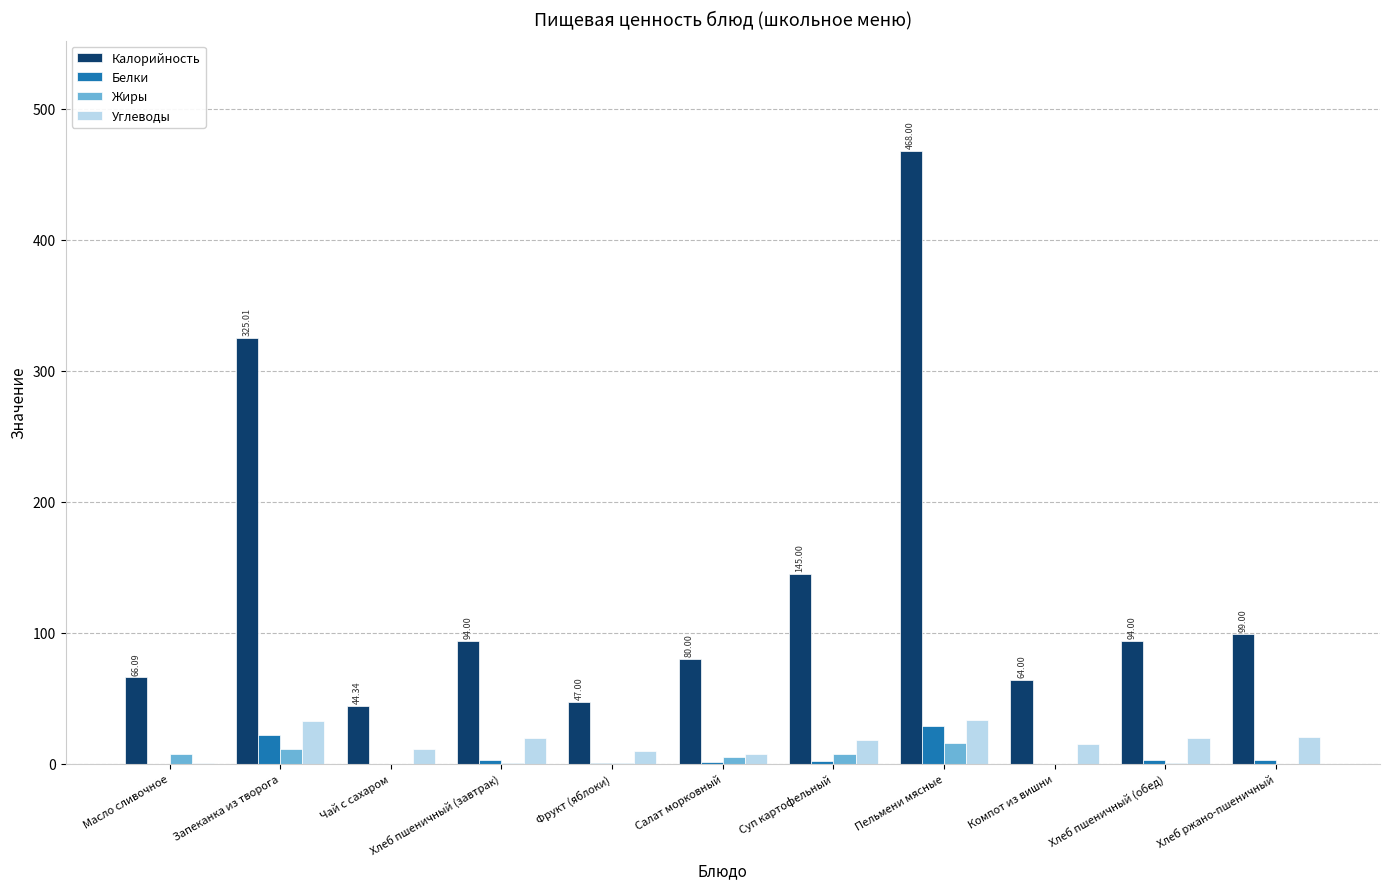

Which series has the largest total across all categories?

Калорийность